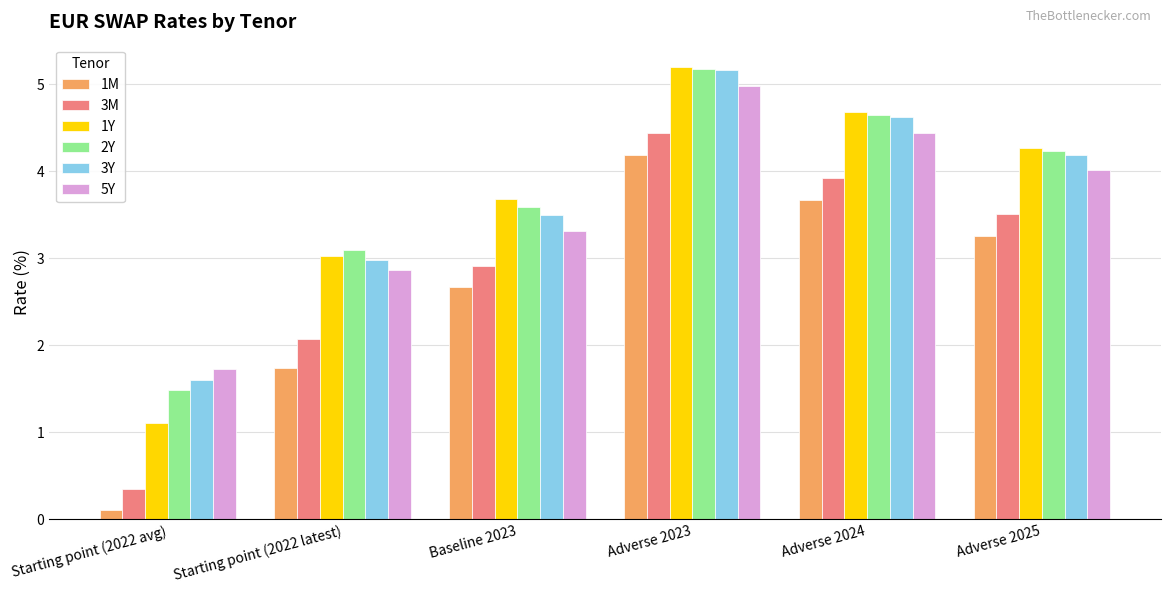

At which label does 3Y first exceed 4?

Adverse 2023